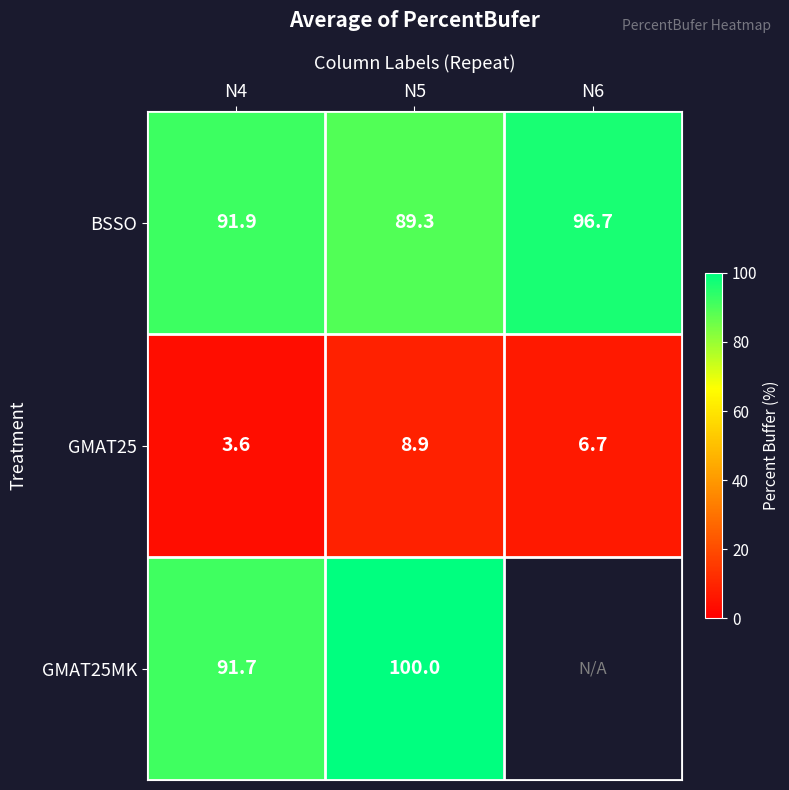

At how many categories does at least one series exceed 12?

3